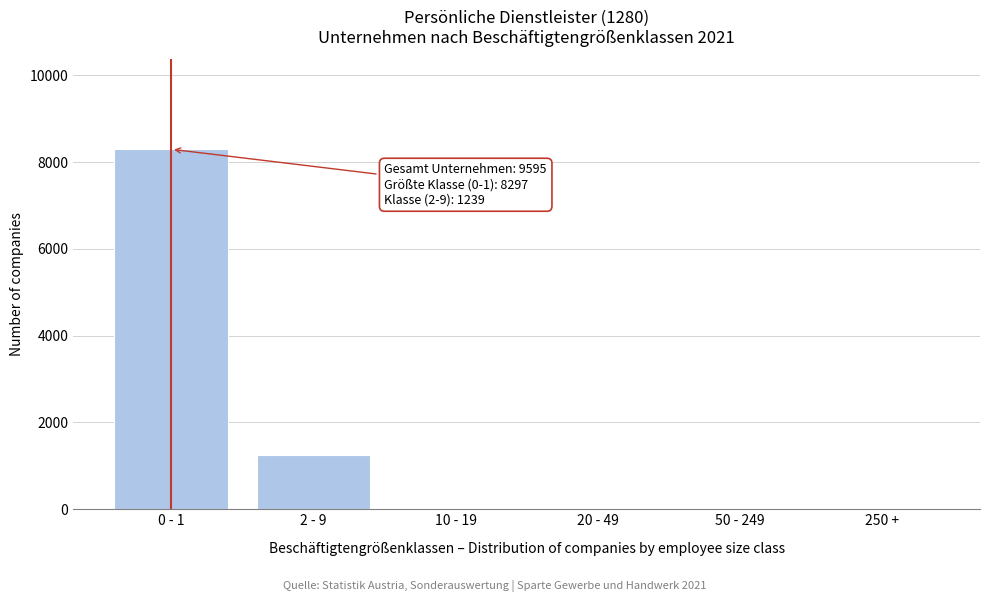

Which category has the highest value across all series?

0 - 1